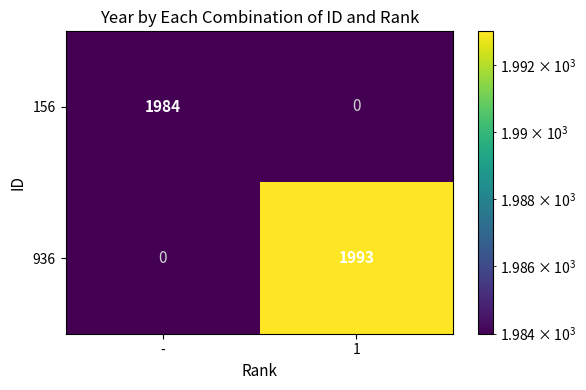

At how many categories does at least one series exceed 3?

2